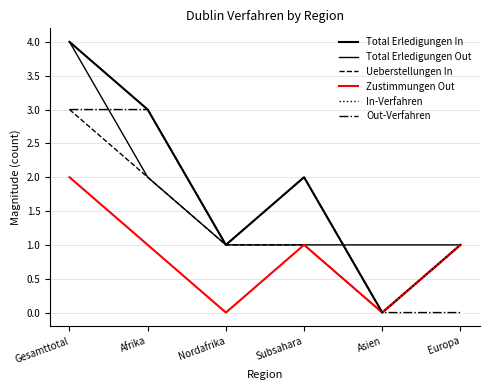

What is the value of the Out-Verfahren point at the 1st from the left?

3